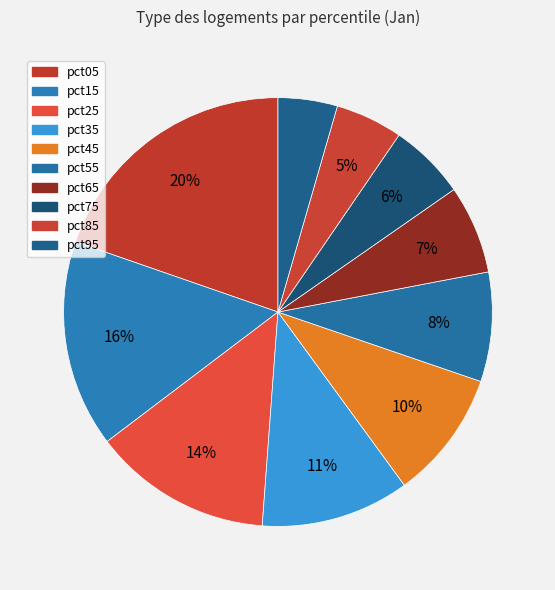

How many slices are in this pie chart?

10